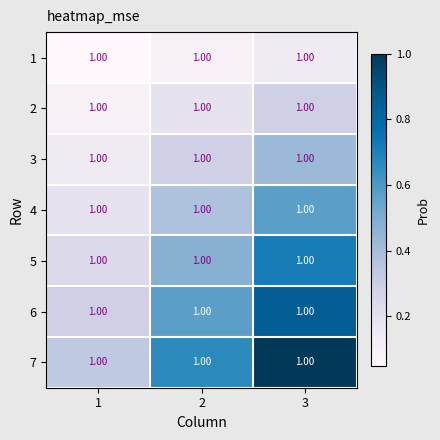

Reading right to left, what are all the values shown in this chart?

1: 3=1.0	2=1.0	1=1.0
2: 3=1.0	2=1.0	1=1.0
3: 3=1.0	2=1.0	1=1.0
4: 3=1.0	2=1.0	1=1.0
5: 3=1.0	2=1.0	1=1.0
6: 3=1.0	2=1.0	1=1.0
7: 3=1.0	2=1.0	1=1.0